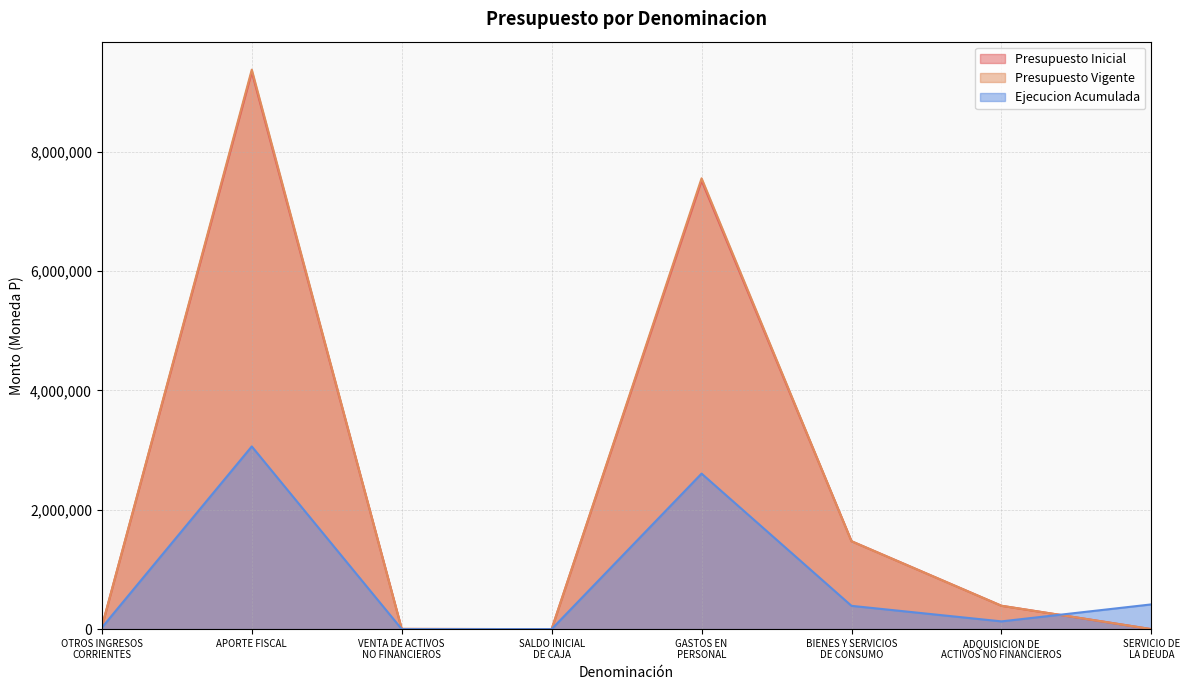

What is the difference between the second highest and second lowest values in the Ejecucion Acumulada series?

2606773